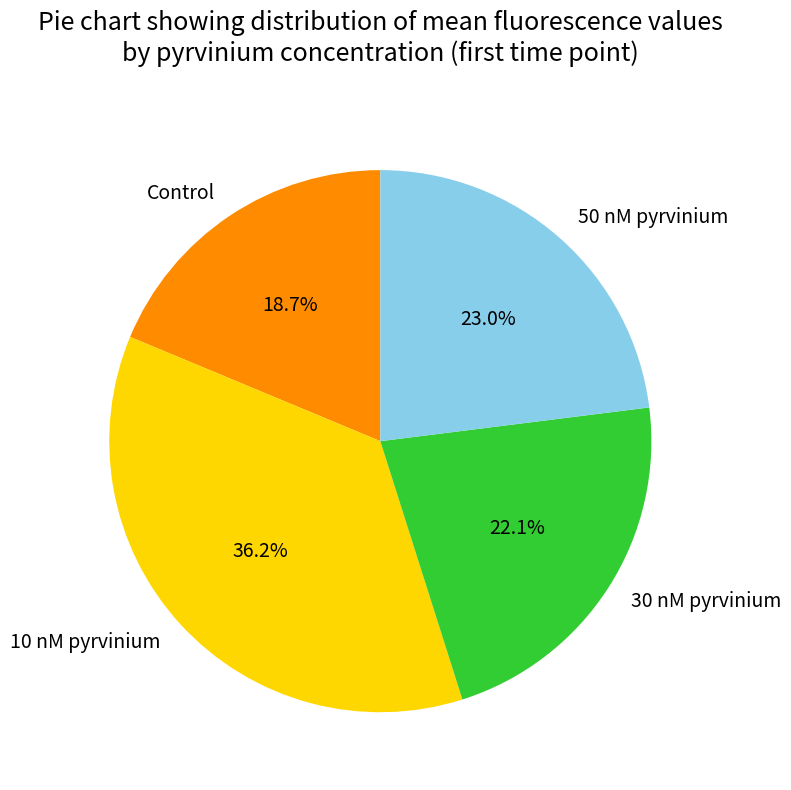

To the nearest percent, what portion does 50 nM pyrvinium represent?

23%